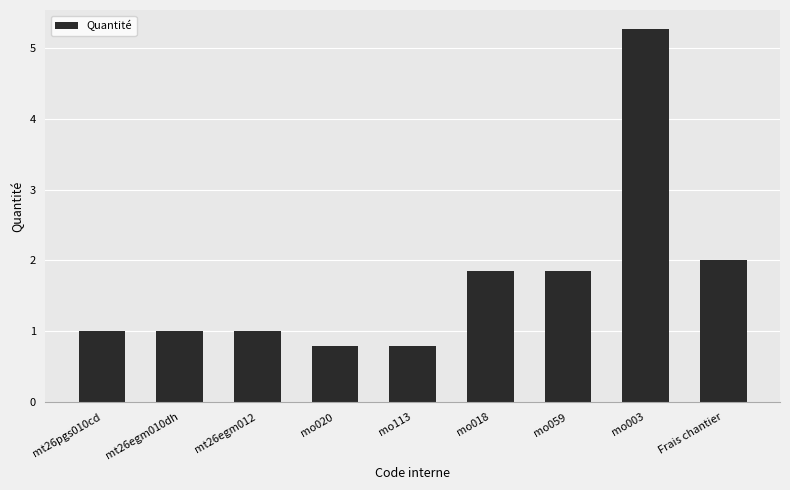

How many distinct data groups are displayed?

1